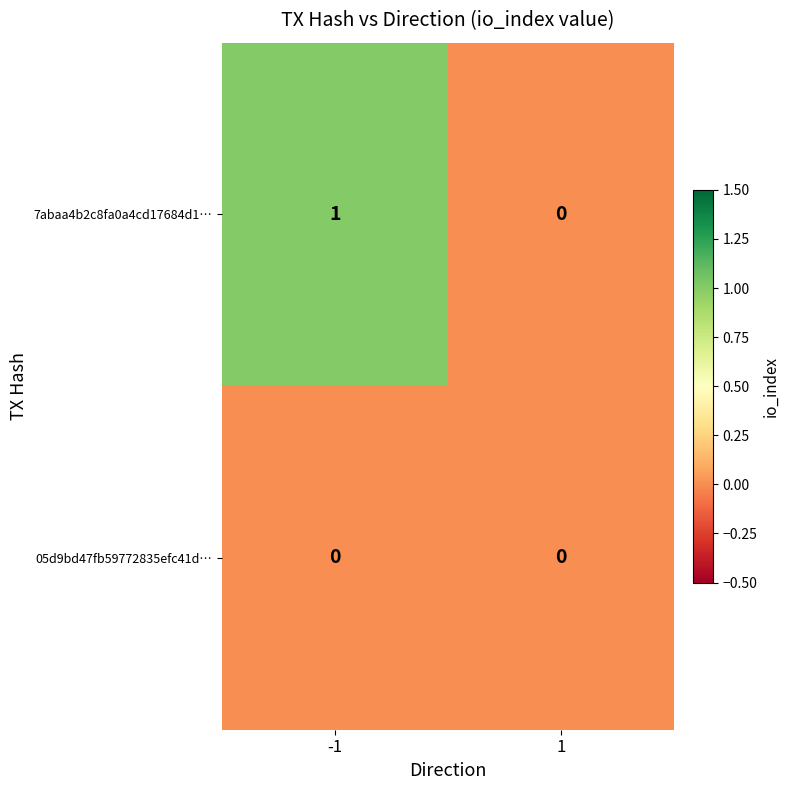

What is the spread (max minus min) of values at -1?

1